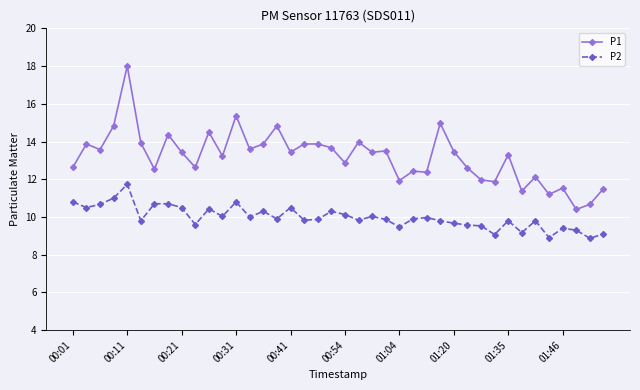

List the series in order of their peak value, lowest first.

P2, P1